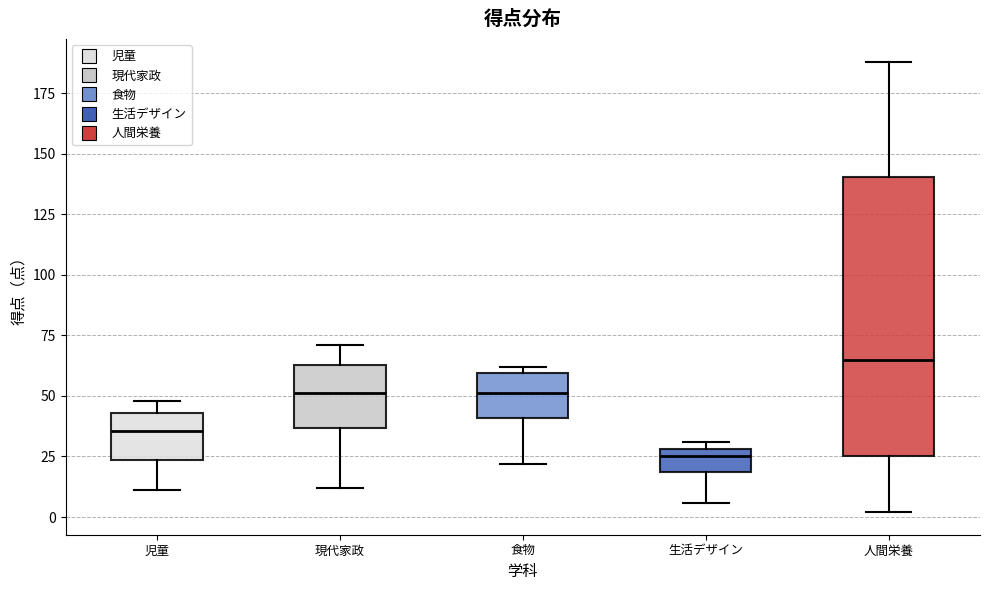

Reading left to right, transcribe this box plot: for each box, give where its median line is, the range the box spans, and where its two whiskers end, as read against the y-axis. The values are not printed on the chart, so give them approximately, as read against the axis.

児童: median 35, box 25 to 45, whiskers 10 to 50
現代家政: median 50, box 35 to 65, whiskers 10 to 70
食物: median 50, box 40 to 60, whiskers 20 to 60 (just above the box's upper edge)
生活デザイン: median 25, box 20 to 30, whiskers 5 to 30 (just above the box's upper edge)
人間栄養: median 65, box 25 to 140, whiskers 0 to 190